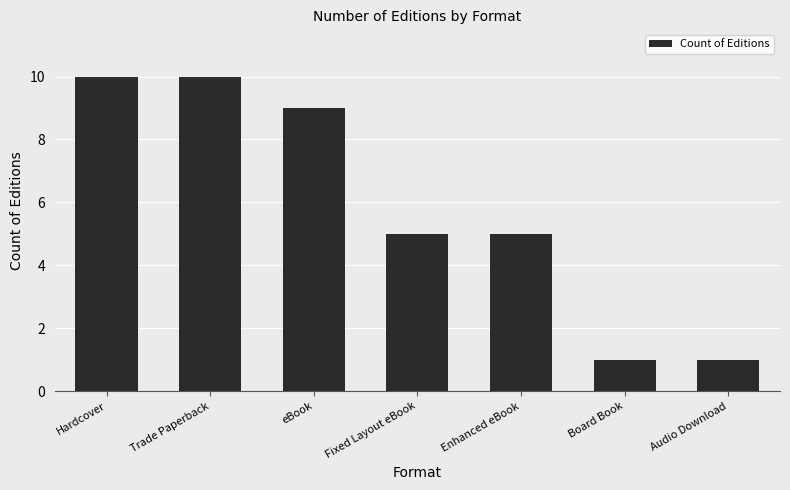

What is the change in value from Hardcover to Board Book?

-9